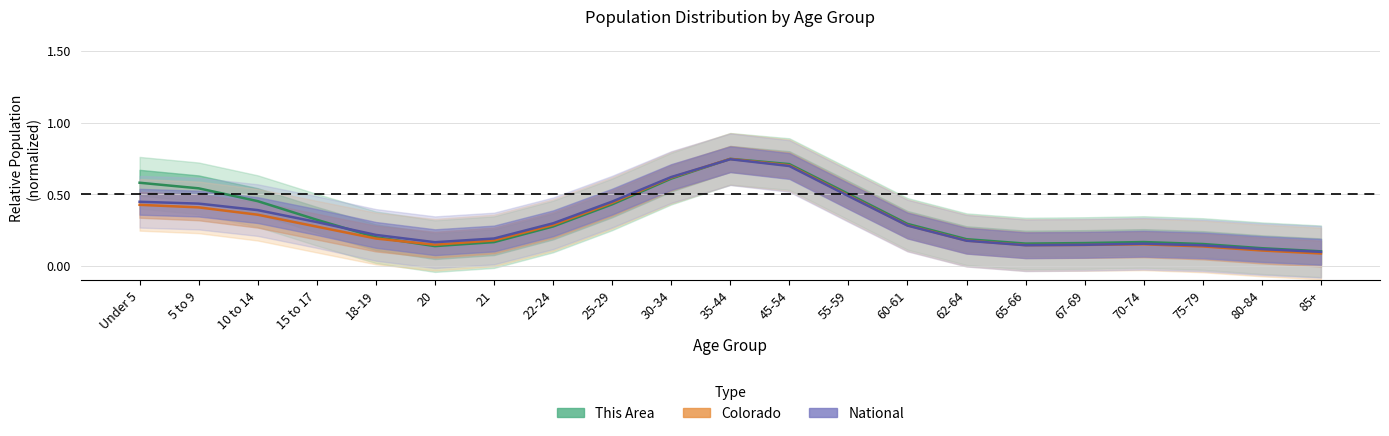

Where do This Area and National first cross each other?

15 to 17 and 18-19